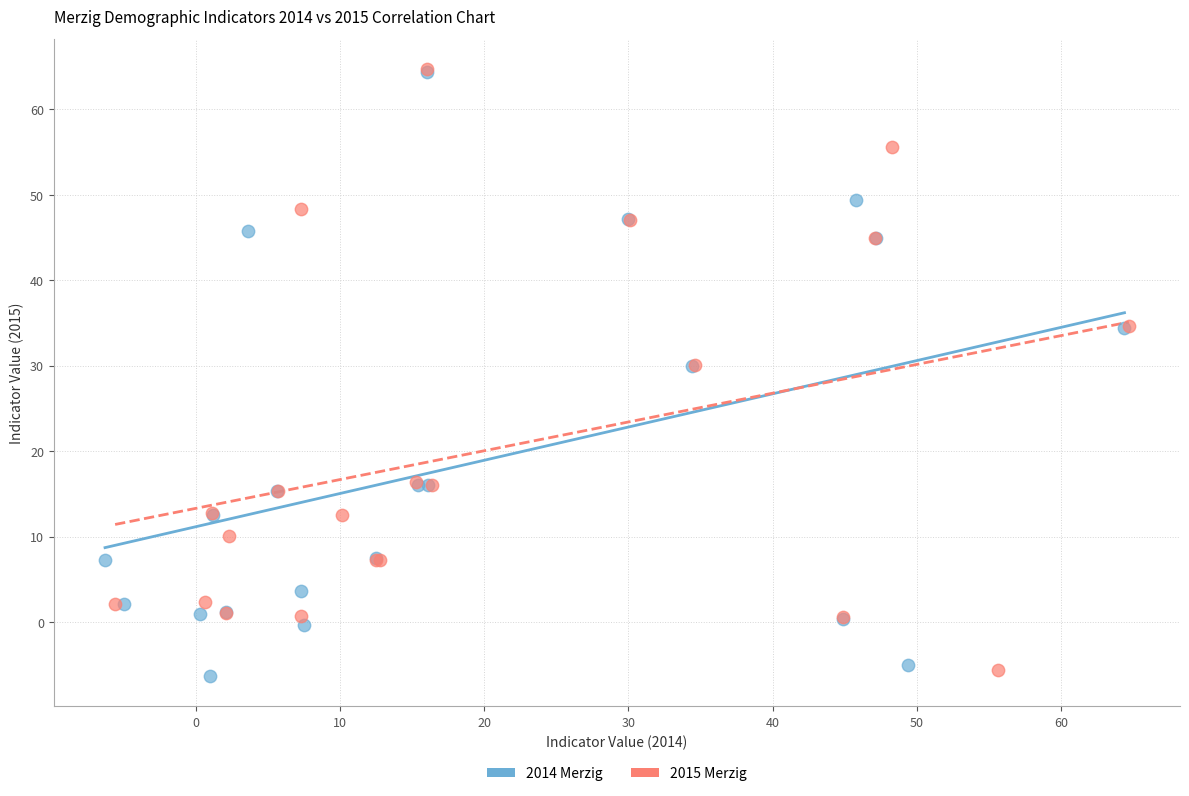

What are all the series names shown in the legend?

2014 Merzig, 2015 Merzig